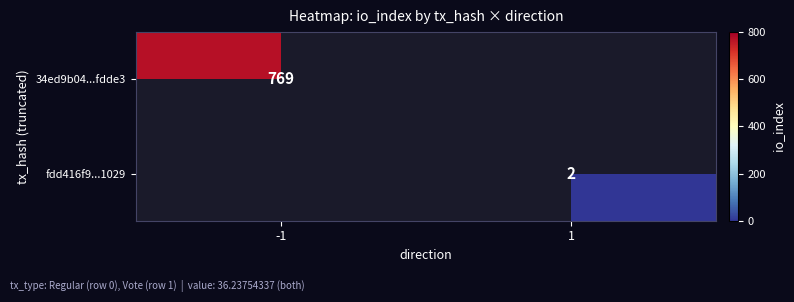

The 34ed9b04...fdde3 series shows 1033 at -1. True or false?

False